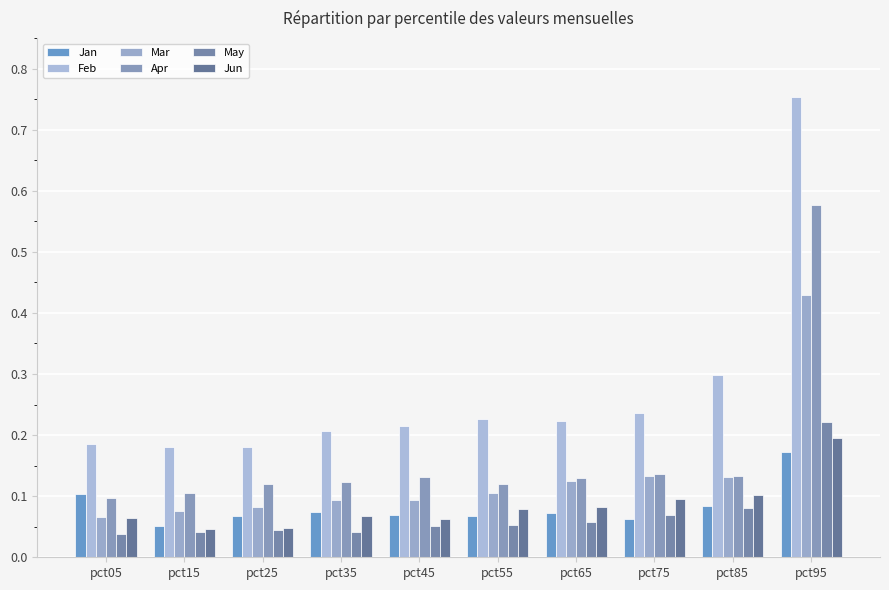

Does the chart contain any negative values?

No